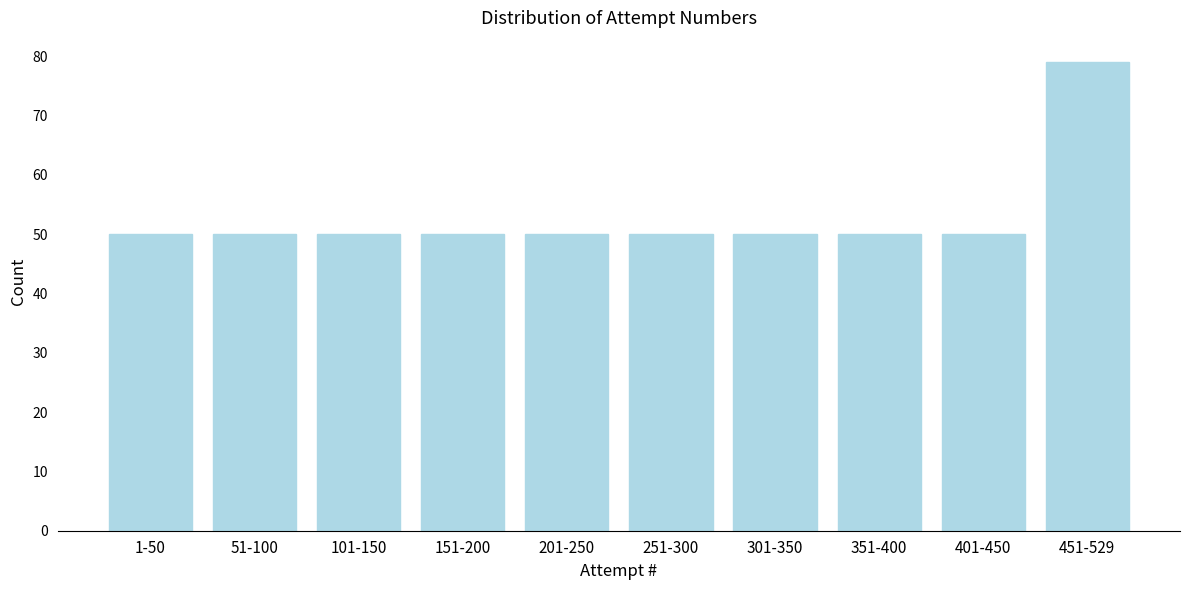

Reading right to left, extract all data points from this chart.

451-529=79	401-450=50	351-400=50	301-350=50	251-300=50	201-250=50	151-200=50	101-150=50	51-100=50	1-50=50